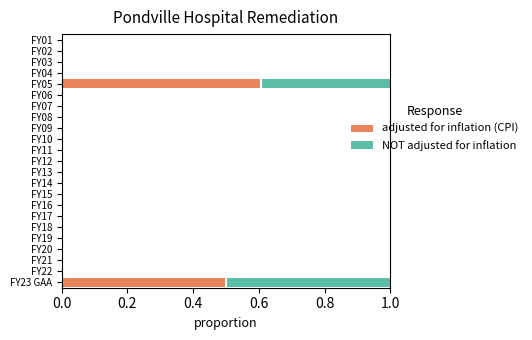

The value of adjusted for inflation (CPI) at FY18 is 0.0. True or false?

True